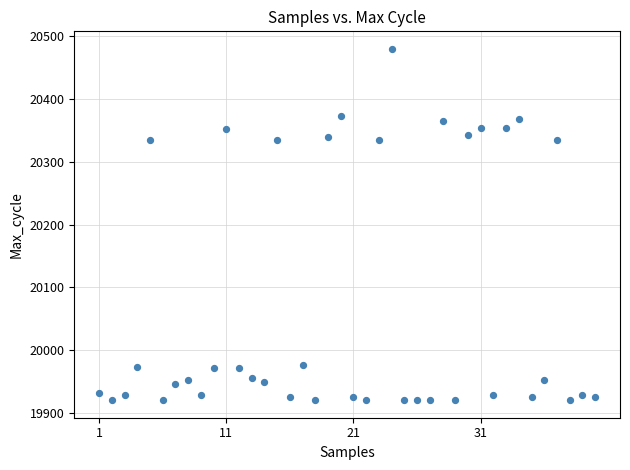

What is the range of X values (max minus min)?

39